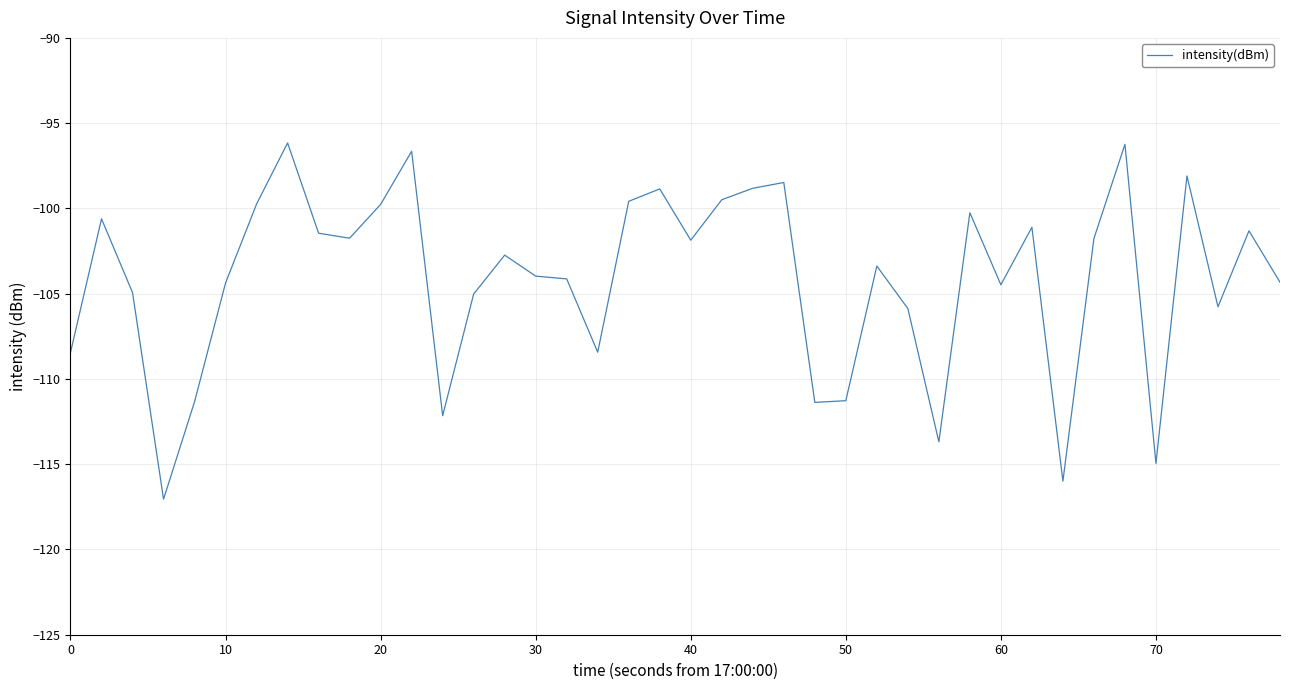

What is the maximum value shown in the chart?

-96.2